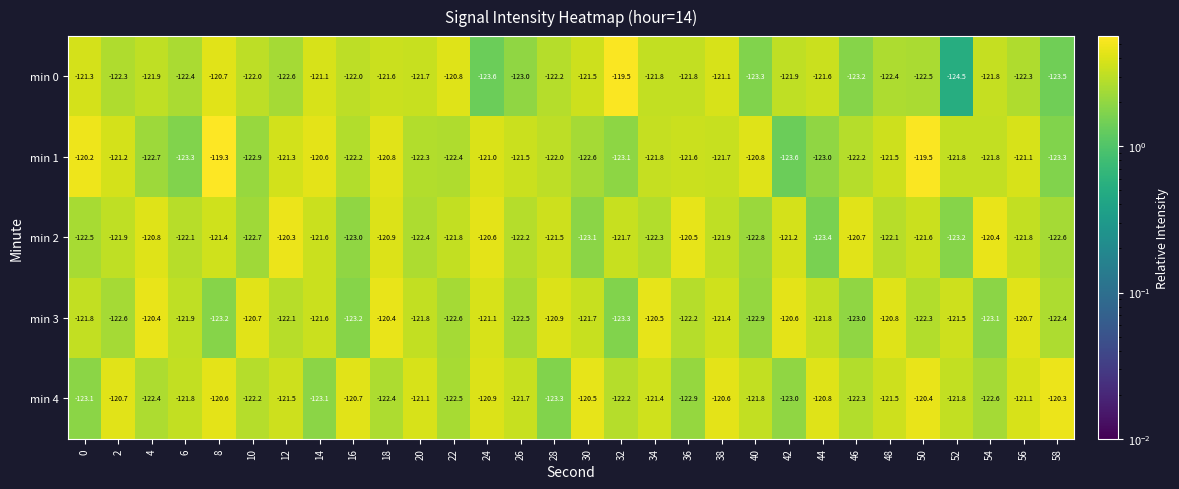

At 0, list the series in order from largest to smallest.

min 1, min 0, min 3, min 2, min 4